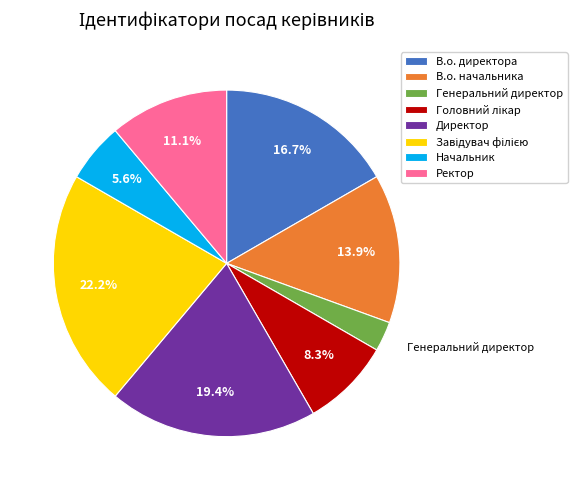

Which has a higher value, Генеральний директор or Ректор?

Ректор